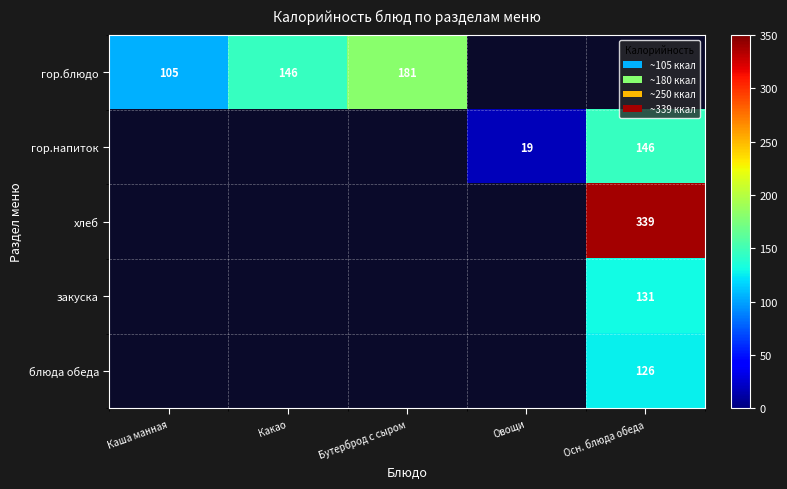

Is it true that гор.блюдо equals 25 at Каша манная?

False